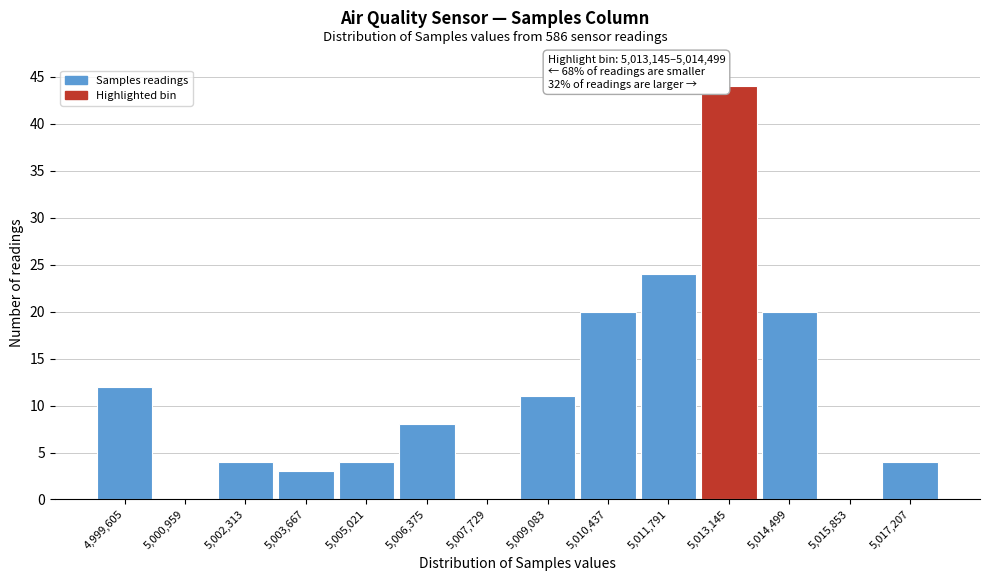

Reading left to right, list all the values displayed in this chart.

4,999,605=12	5,000,959=0	5,002,313=4	5,003,667=3	5,005,021=4	5,006,375=8	5,007,729=0	5,009,083=11	5,010,437=20	5,011,791=24	5,013,145=44	5,014,499=20	5,015,853=0	5,017,207=4